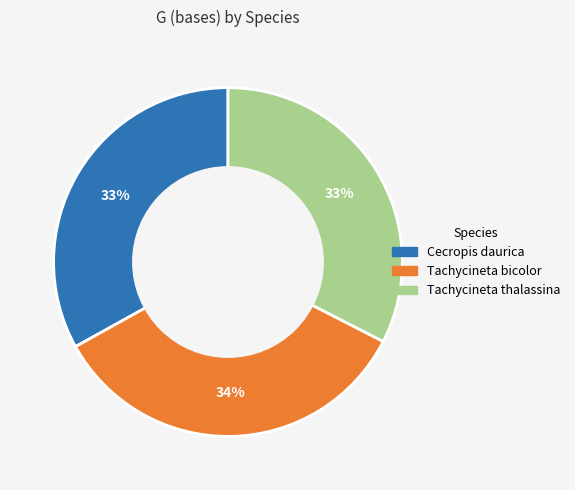

To the nearest percent, what is the combined percentage of Tachycineta bicolor and Tachycineta thalassina?

67%